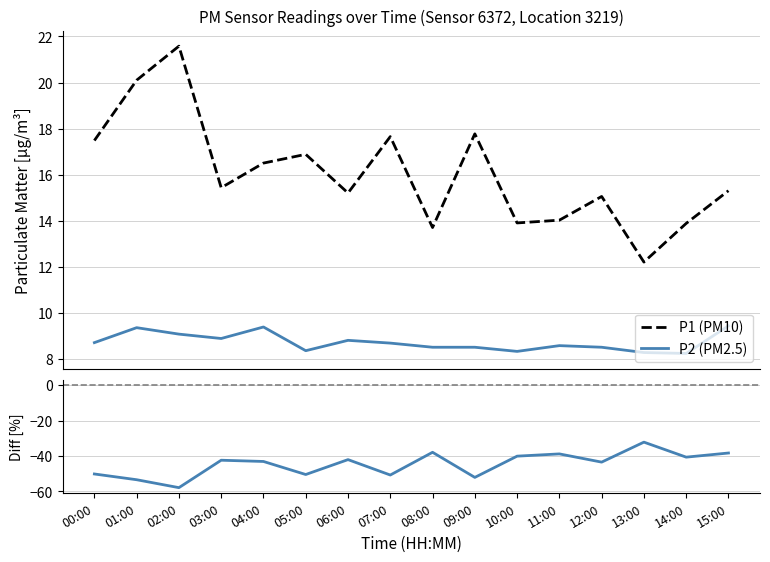

True or false: P1 (PM10) and P2 (PM2.5) cross at least once.

False